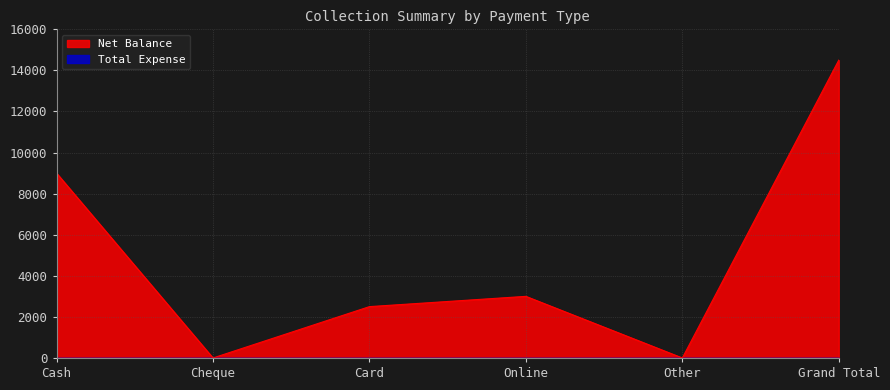

Where does the data first go above 3000?

Cash